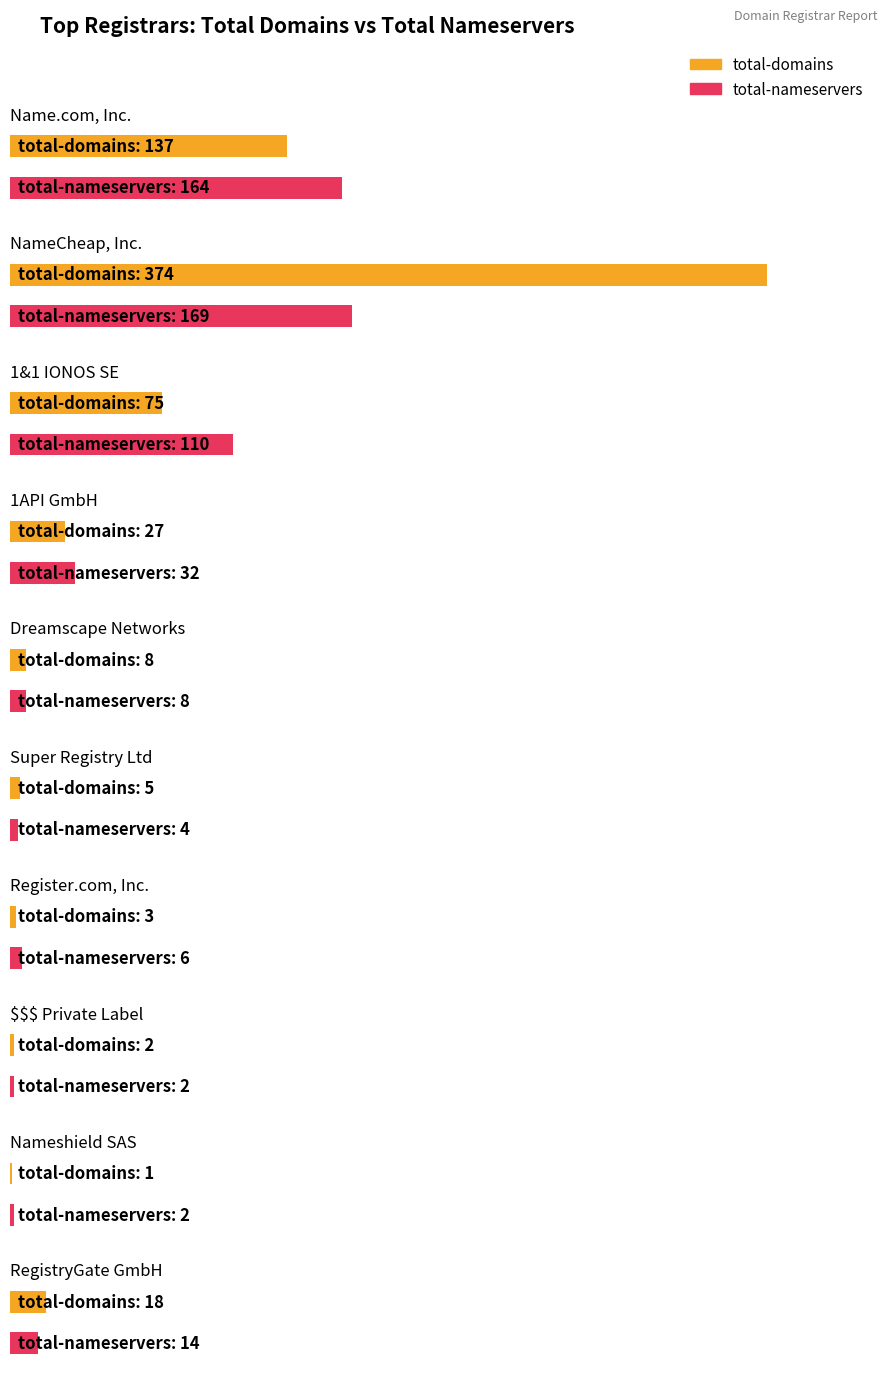

Is the value of total-domains at $$$ Private Label greater than the value of total-nameservers at RegistryGate GmbH?

No